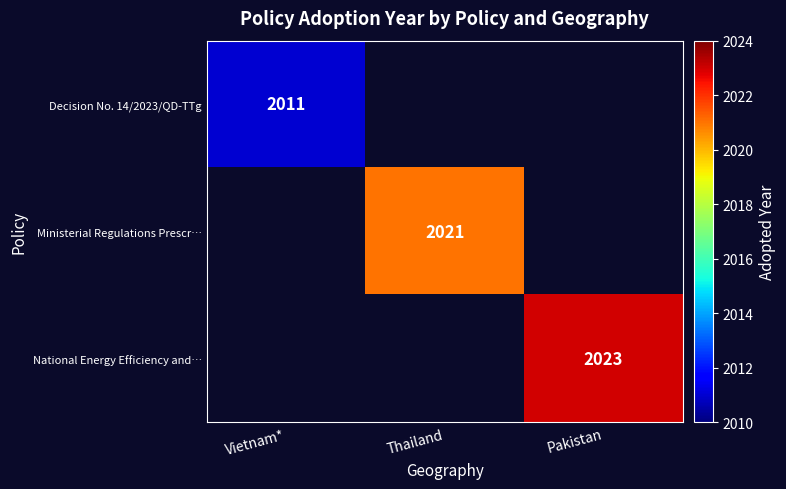

The Ministerial Regulations Prescr… series shows 2021 at Thailand. True or false?

True